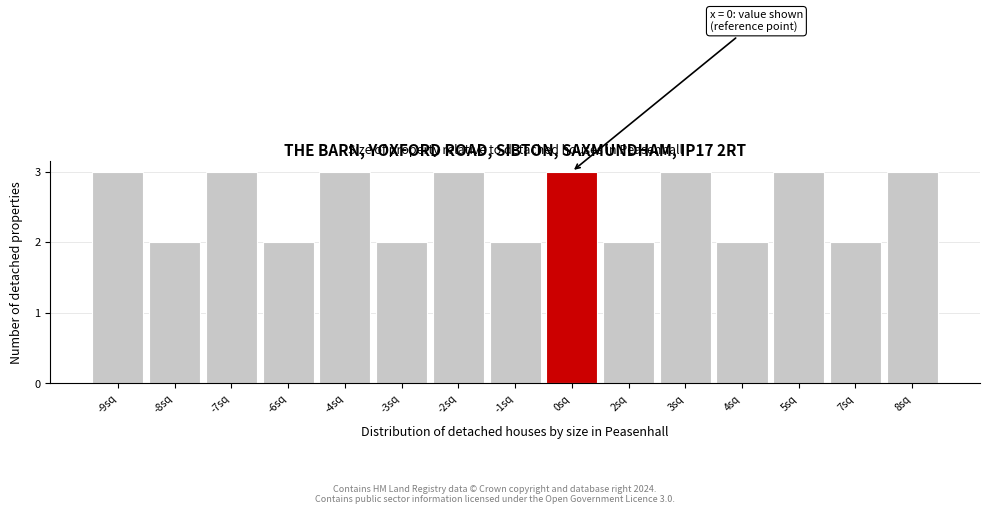

Reading left to right, transcribe all the data shown in this chart.

3	2	3	2	3	2	3	2	3	2	3	2	3	2	3